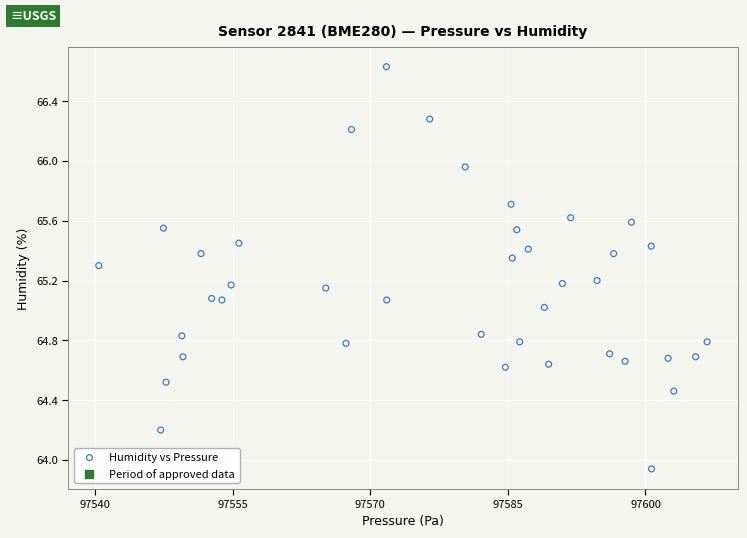

What is the range of Y values (max minus min)?

2.7